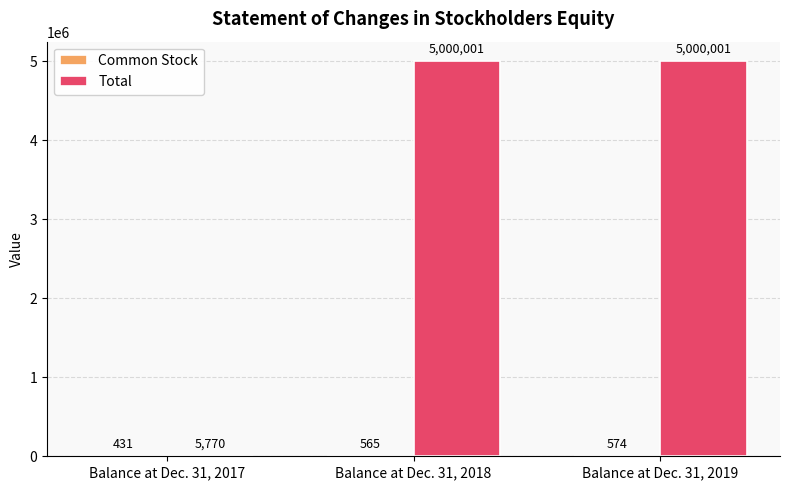

At which label is Total closest to 2502885?

Balance at Dec. 31, 2017